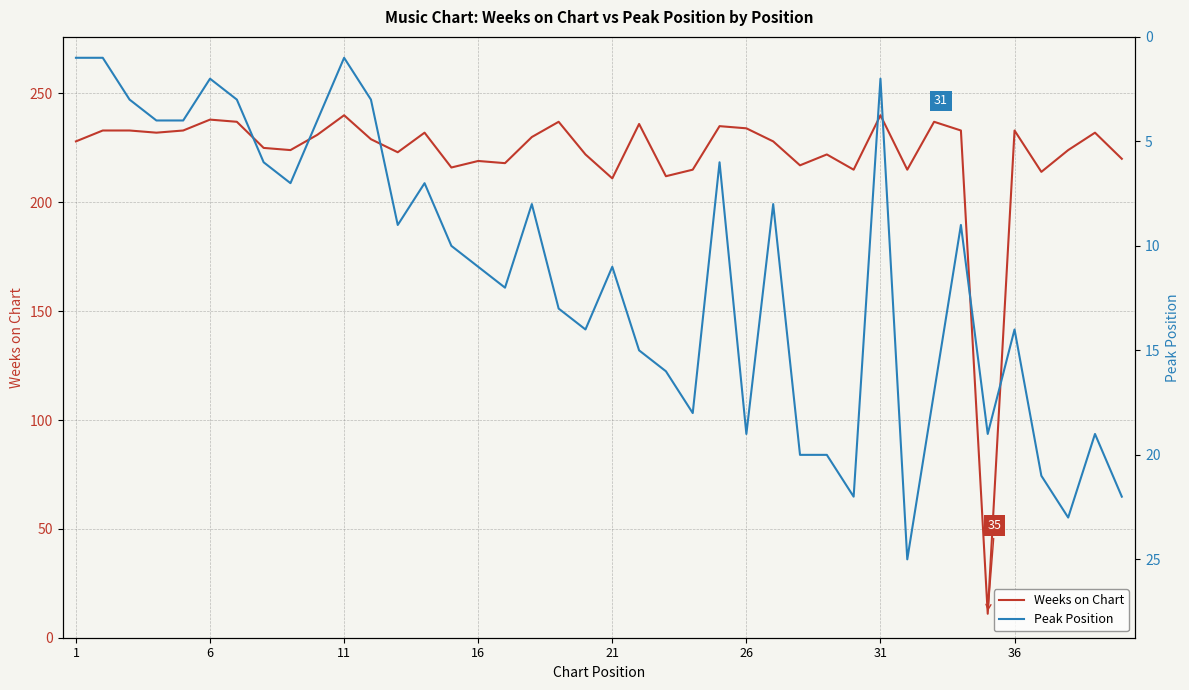

True or false: Weeks on Chart and Peak Position cross at least once.

True